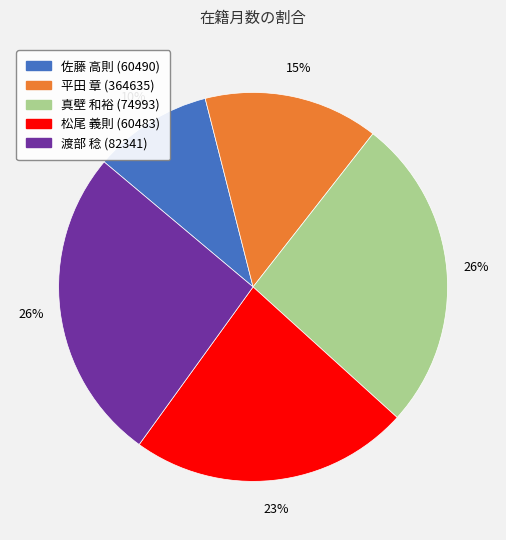

To the nearest percent, what is the average slice percentage?

20%